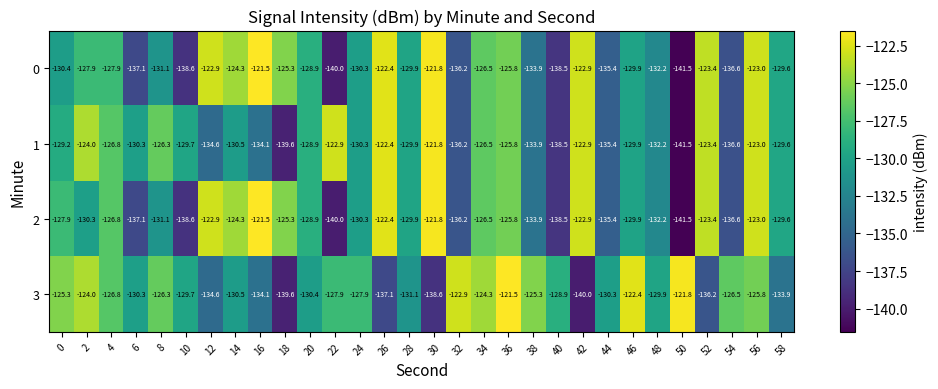

What is the spread (max minus min) of values at 44?

5.1